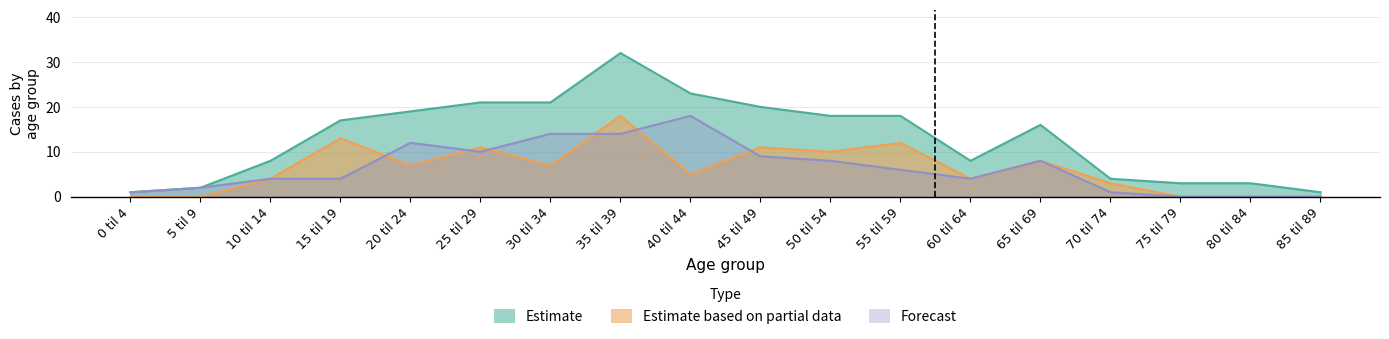

How many values in the Estimate series are below 17?

9